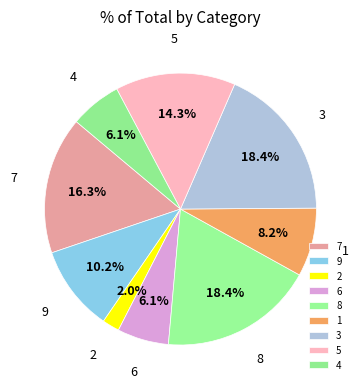

Between 1 and 3, which is larger?

3